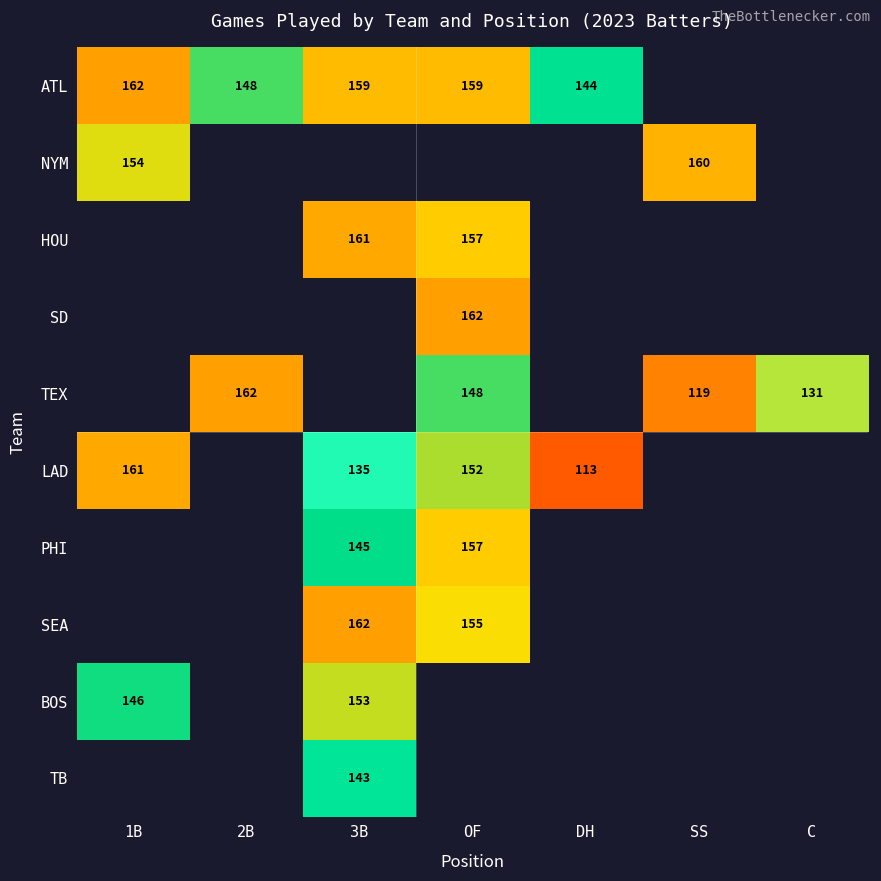

What is the sum of the LAD values at OF and DH?

265